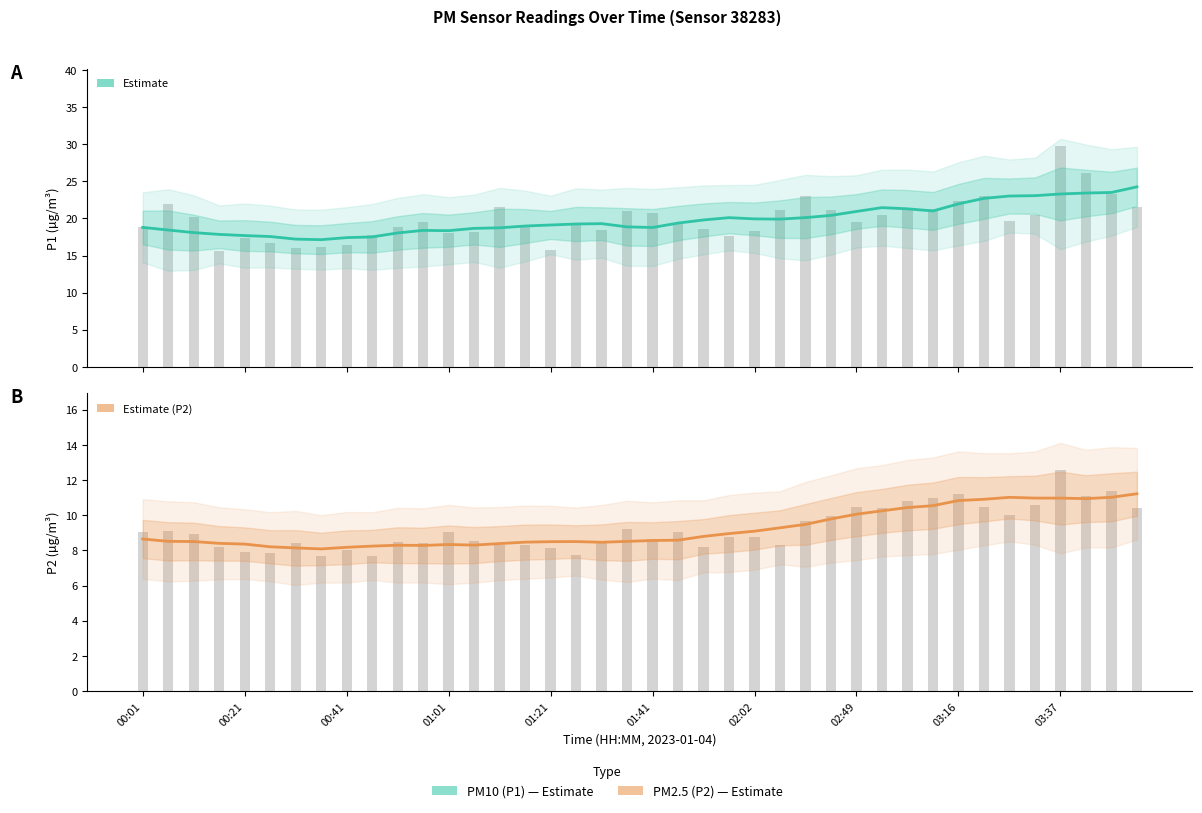

What is the label of the 22nd bar from the right?

18